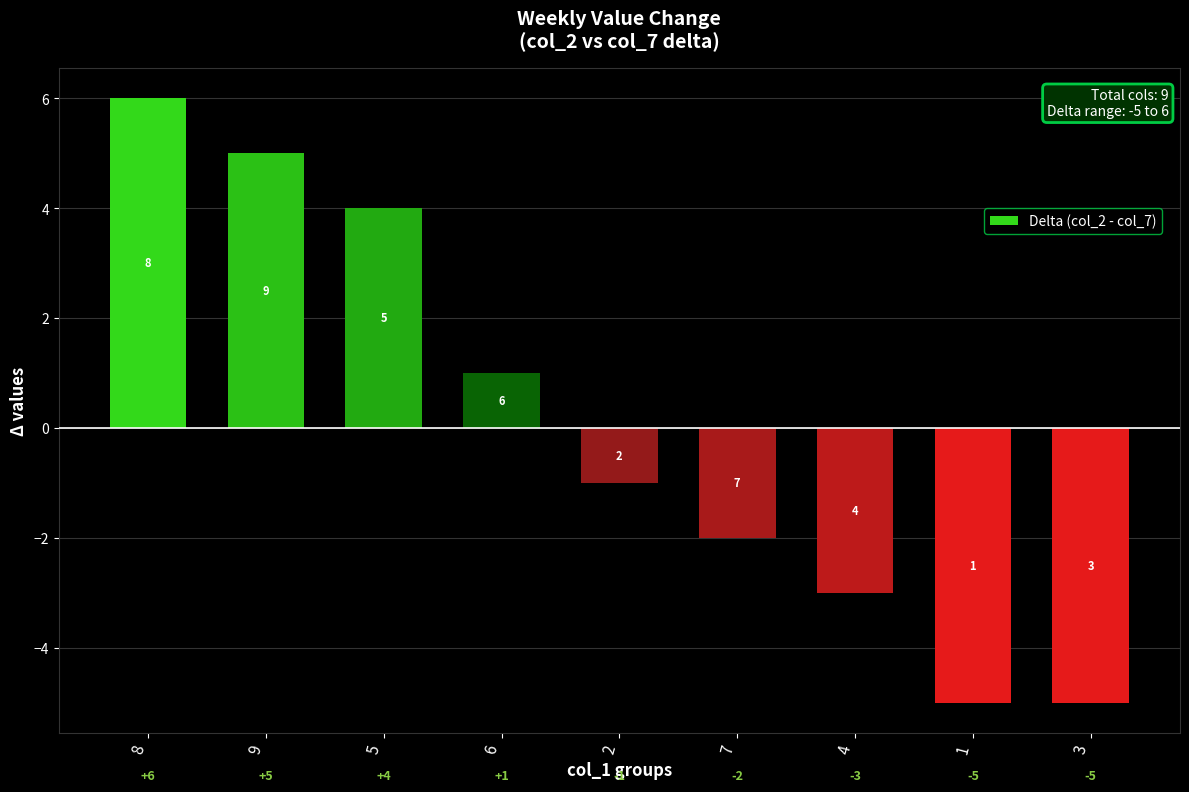

Are the bars horizontal?

No